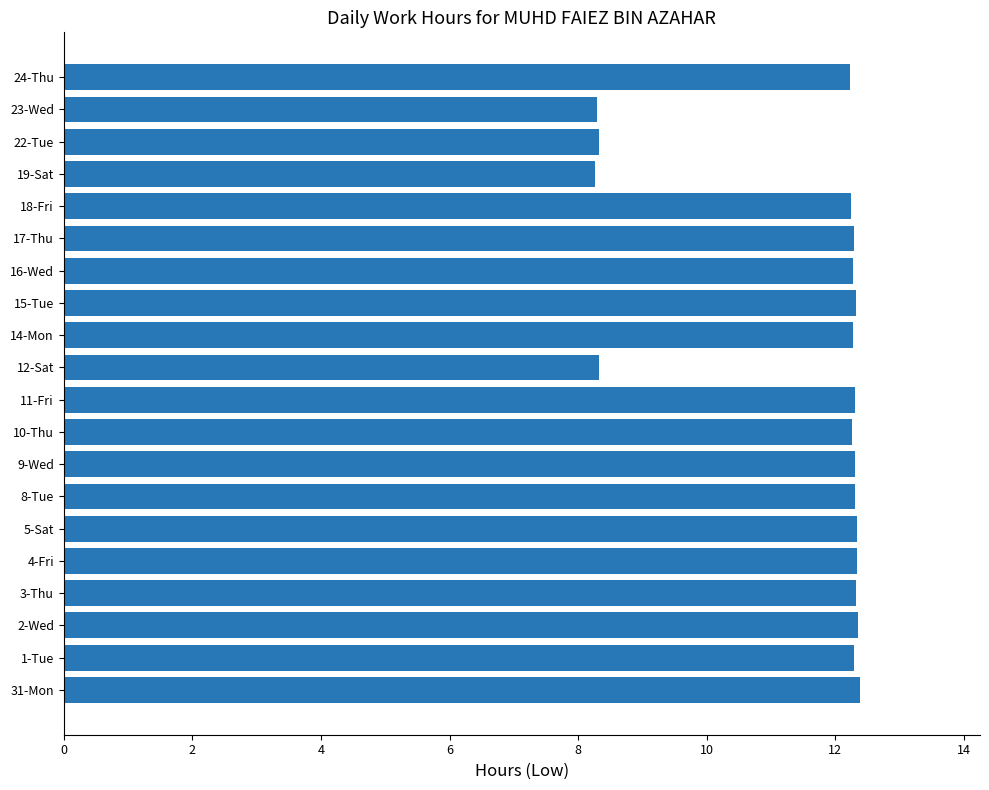

Count the number of categories in the chart.

20